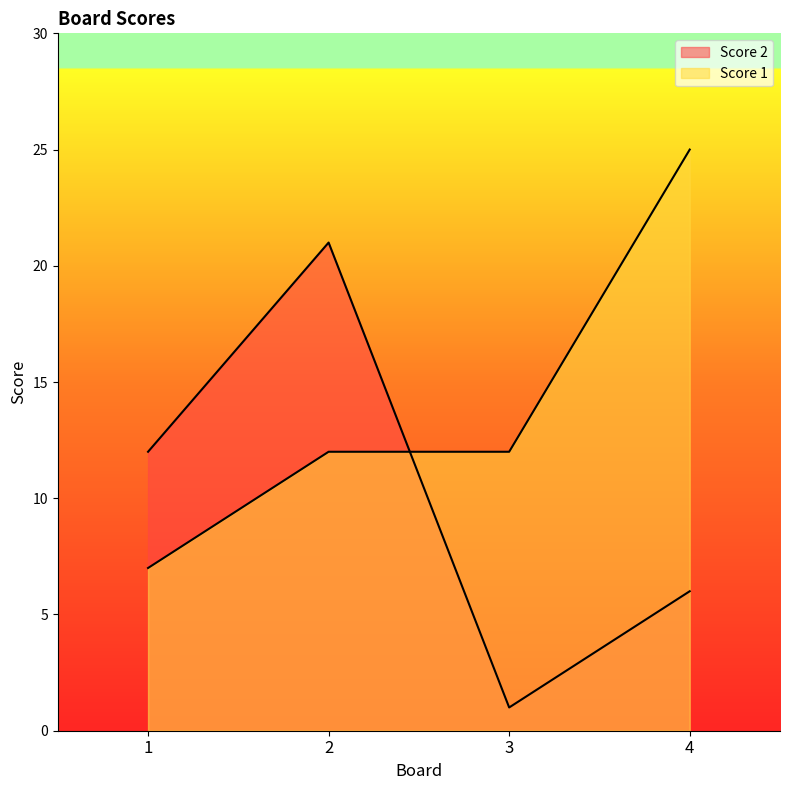

Which label corresponds to the largest value in the chart?

4